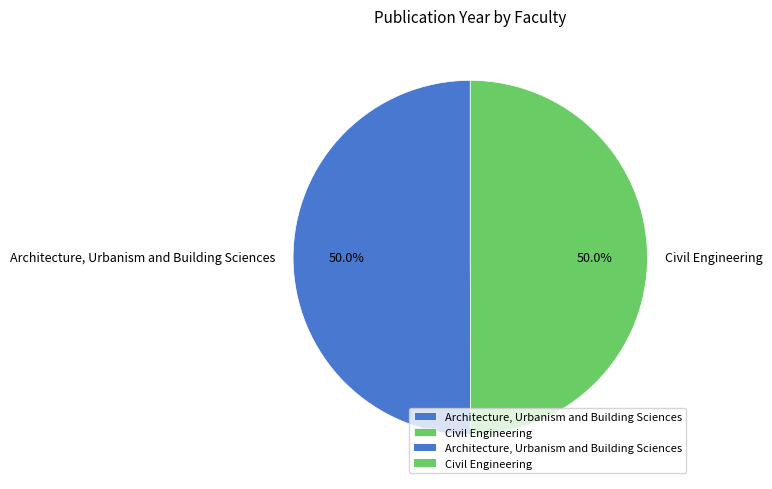

What percentage is the Architecture, Urbanism and Building Sciences slice, to the nearest percent?

50%